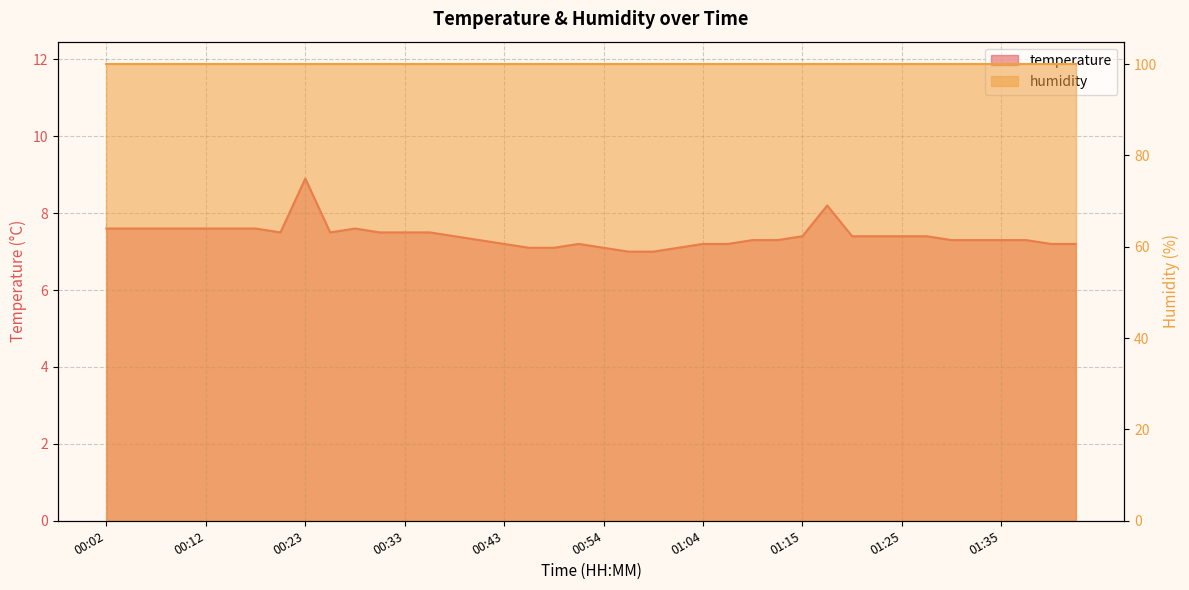

What is the difference between the second highest and minimum values?

1.2